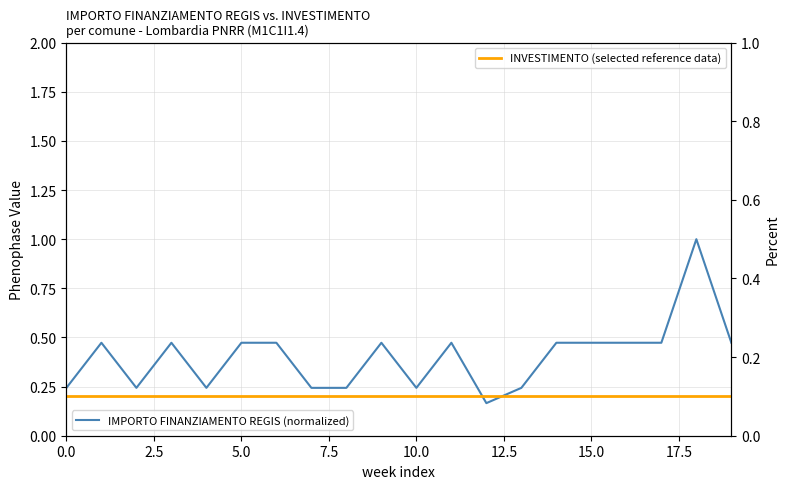

What is the minimum value for INVESTIMENTO (selected reference data)?

0.1